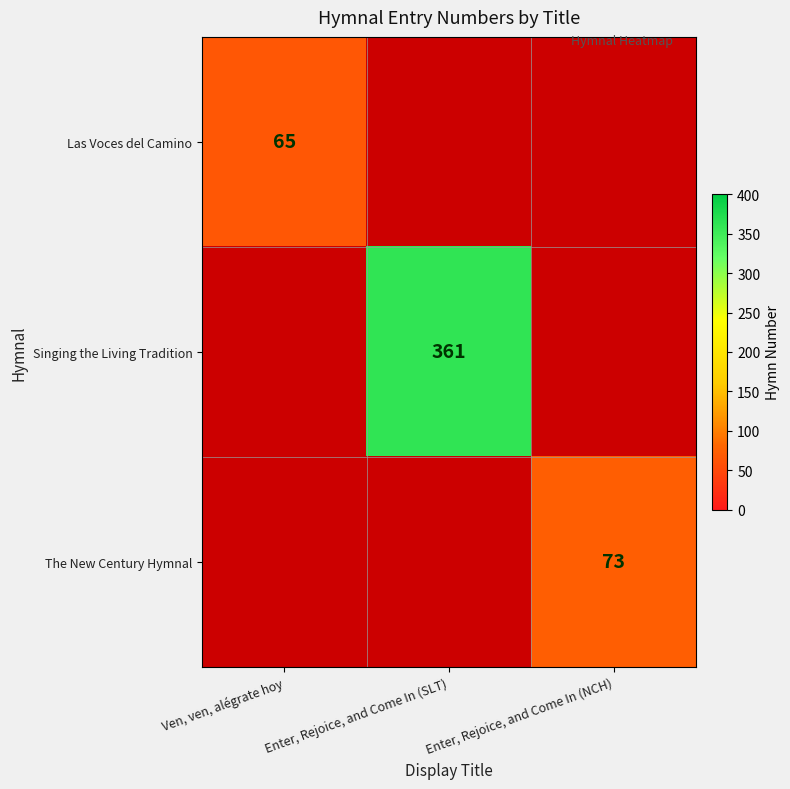

Is it true that Las Voces del Camino equals 65 at Ven, ven, alégrate hoy?

True